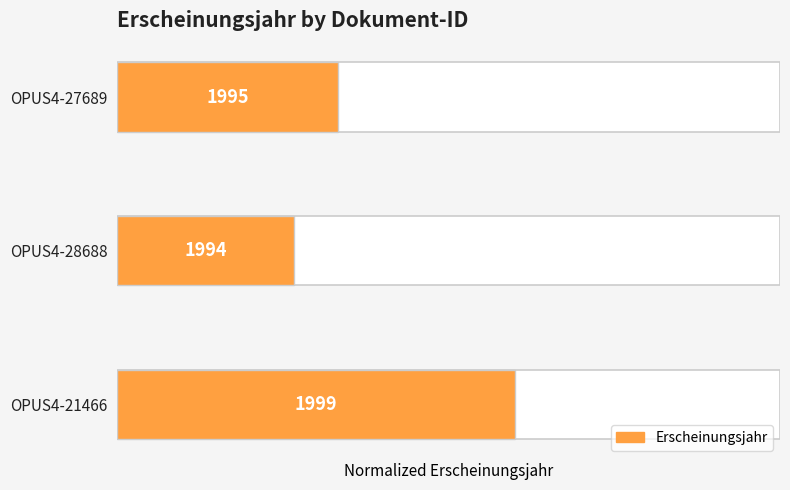

What is the value of the 1st bar from the left?

0.6